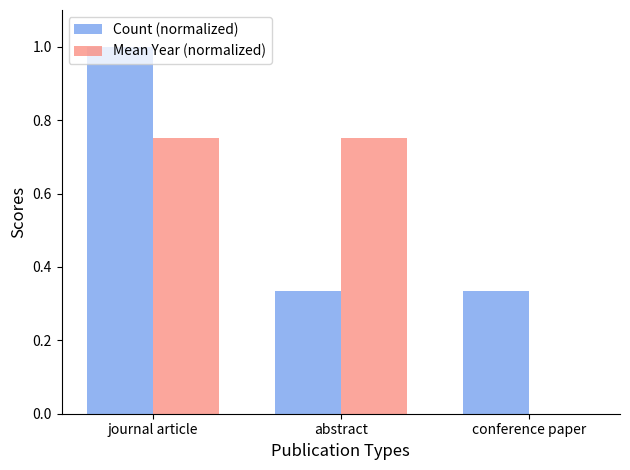

At which category is the sum across all series the highest?

journal article